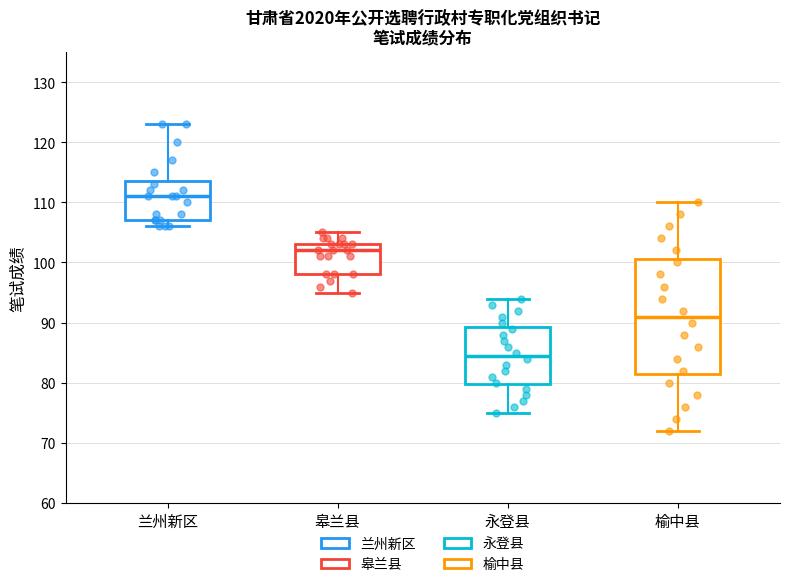

Comparing the boxes themselves (not the whiskers), which one is the tallest?

榆中县